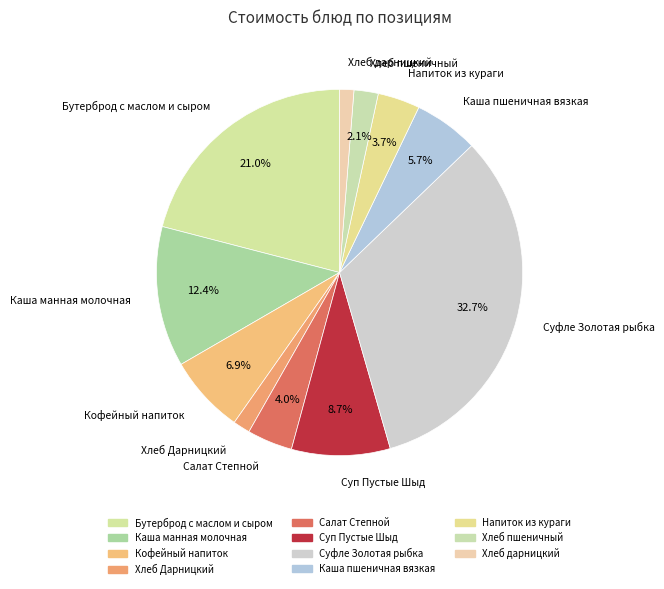

Approximately how many times larger is the value at Салат Степной compared to Суфле Золотая рыбка?

0.1